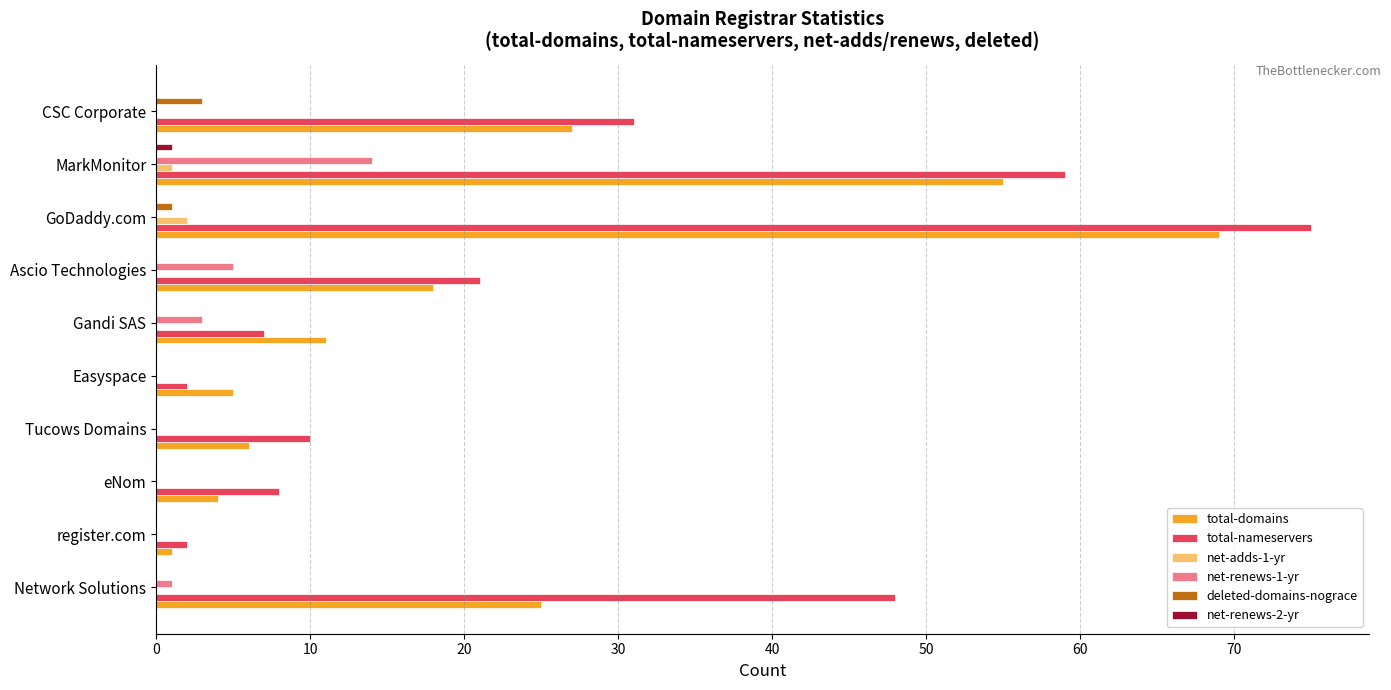

Between Gandi SAS and Ascio Technologies, which series saw the biggest shift?

total-nameservers